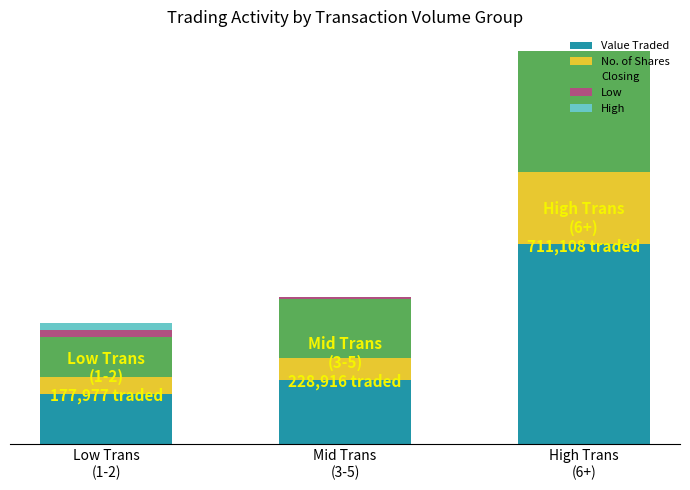

At High Trans
(6+), list the series in order from largest to smallest.

Value Traded, Closing, No. of Shares, Low, High